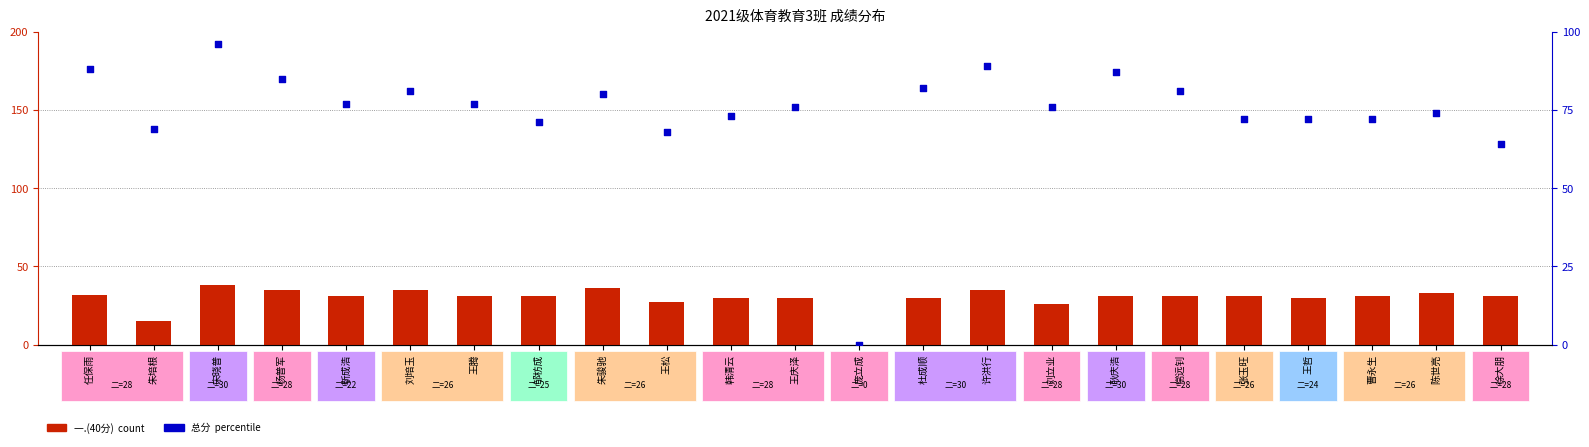

Which series has the largest total across all categories?

总分